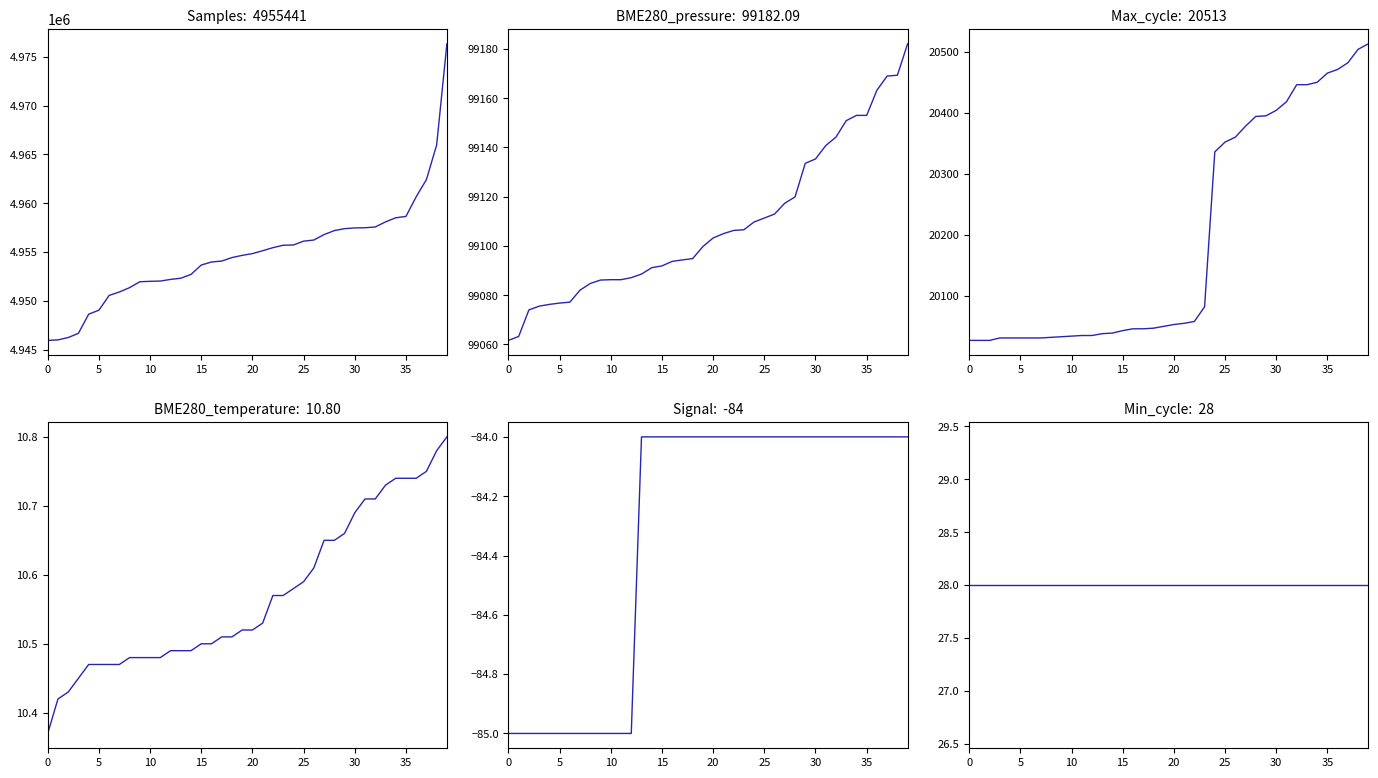

True or false: Max_cycle and Signal cross at least once.

False